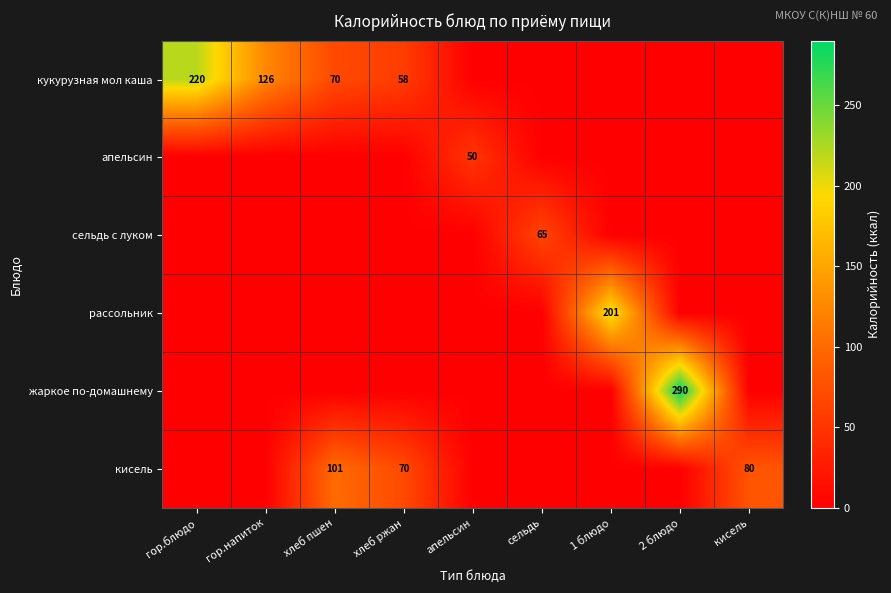

What is the maximum value shown in the chart?

290.2